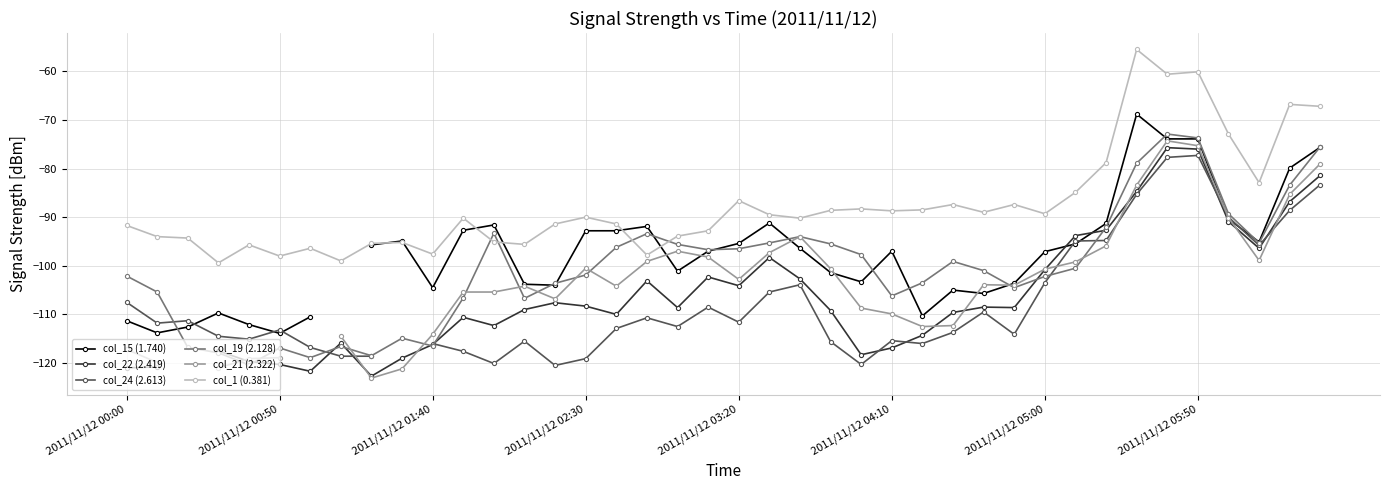

True or false: col_19 (2.128) has more than 1 interior local peaks.

True